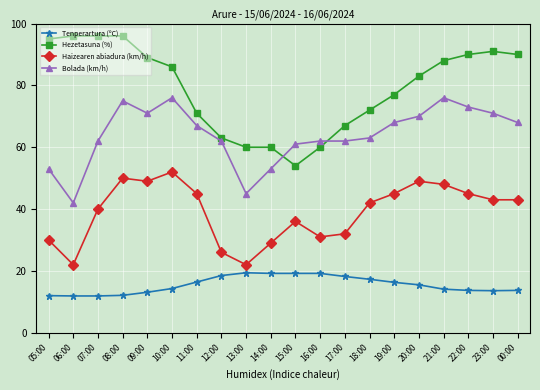

List the series in order of their overall mean, highest first.

Hezetasuna (%), Bolada (km/h), Haizearen abiadura (km/h), Tenperartura (ºC)